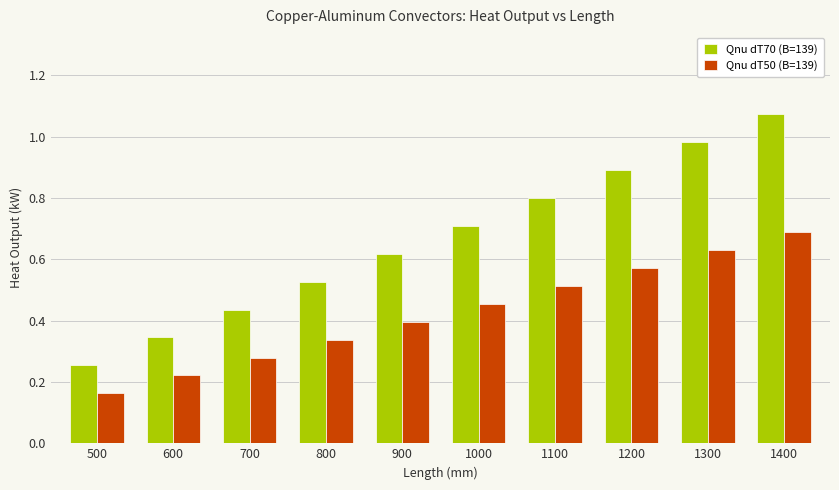

The Qnu dT50 (B=139) series shows 0.1 at 500. True or false?

False